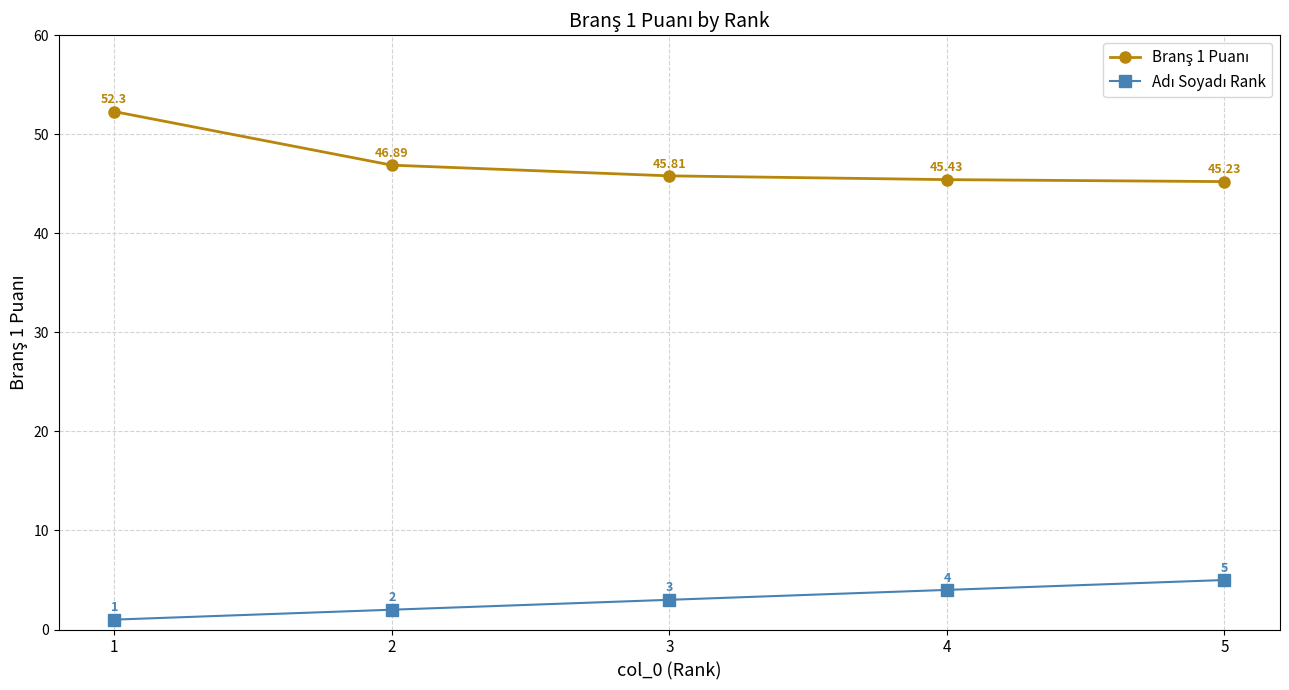

At how many categories does at least one series exceed 22?

5